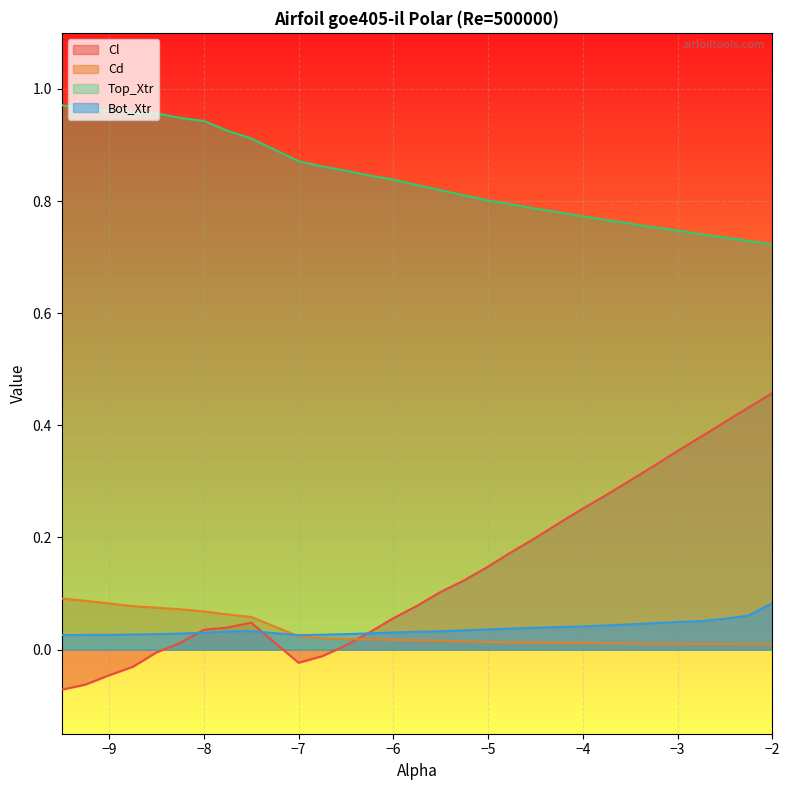

The value of Top_Xtr at −7 is 1.2. True or false?

False